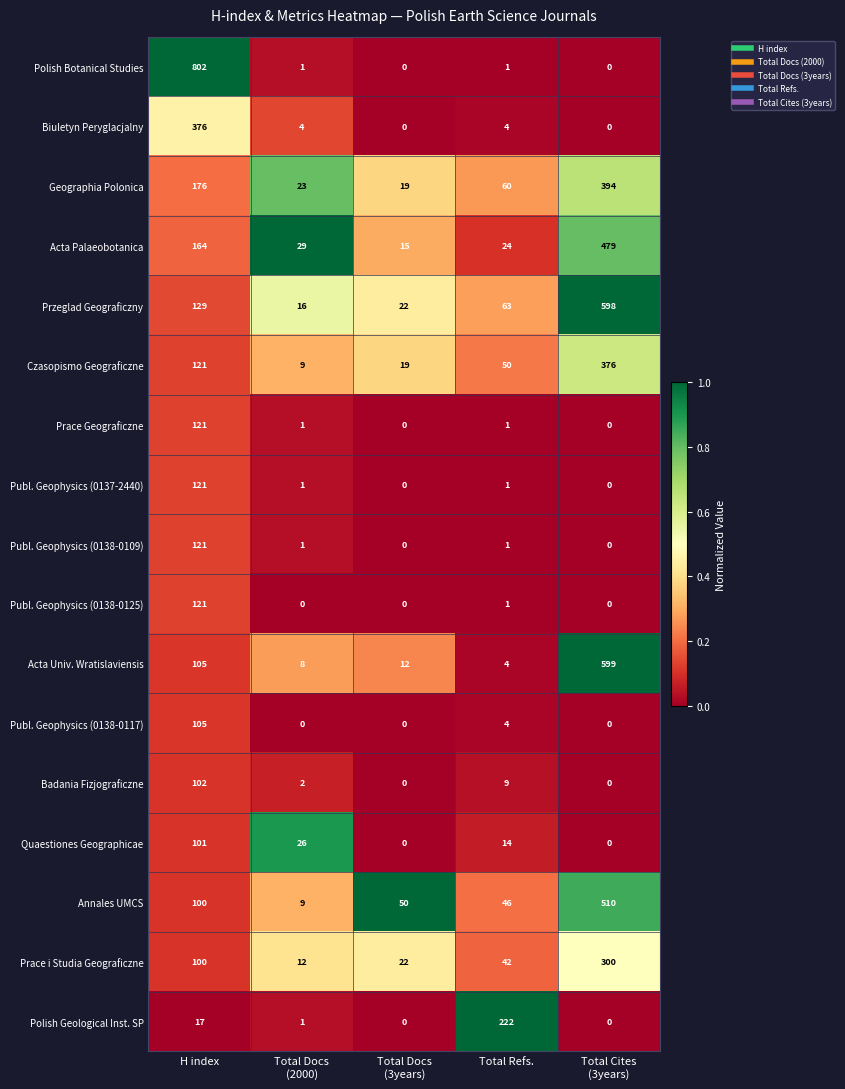

What is the difference between the highest and lowest values at Total Docs
(3years)?

50